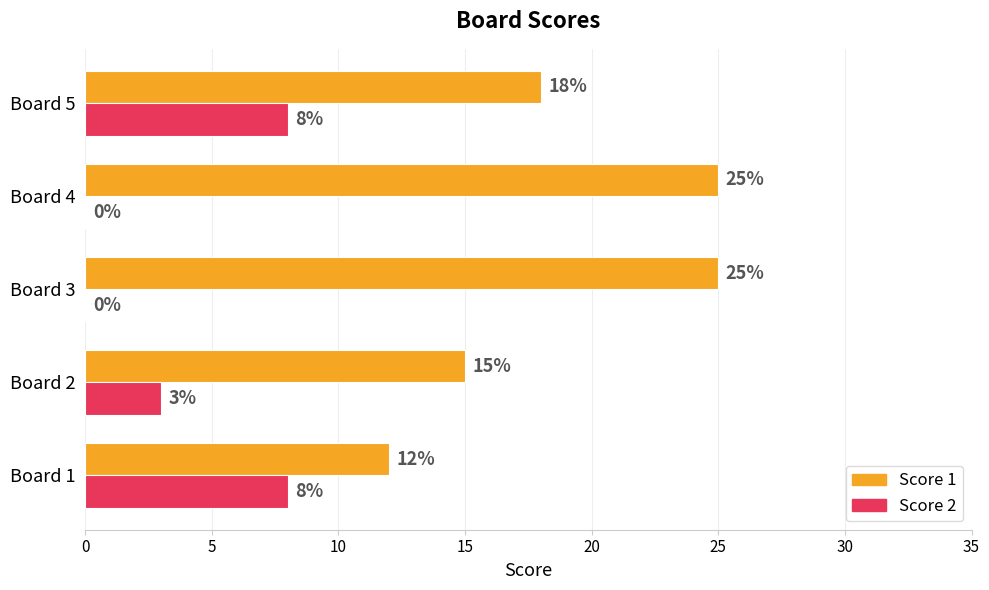

What is the approximate value of Score 1 at Board 4?

25